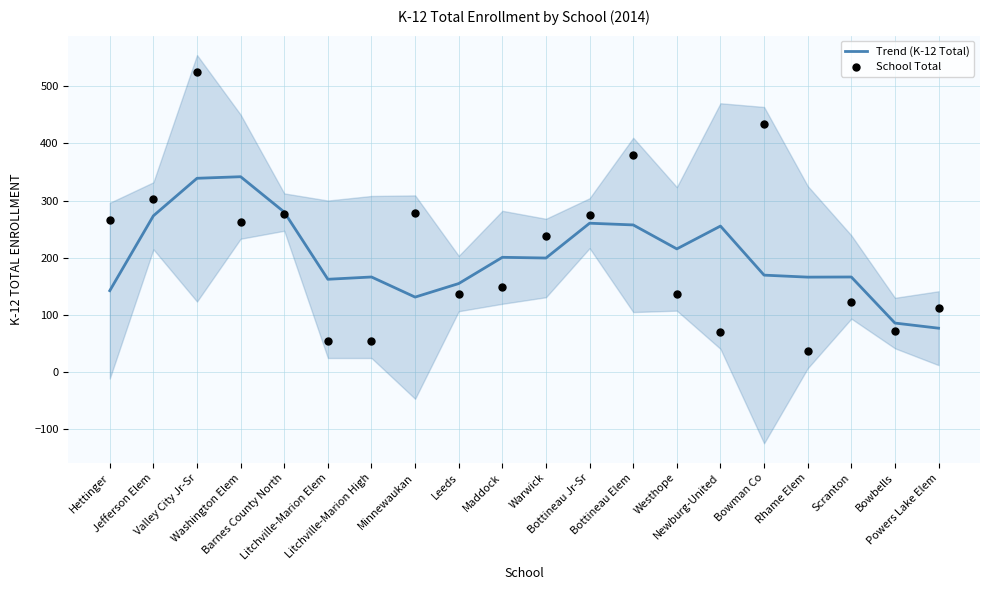

At how many categories does at least one series exceed 106?

19